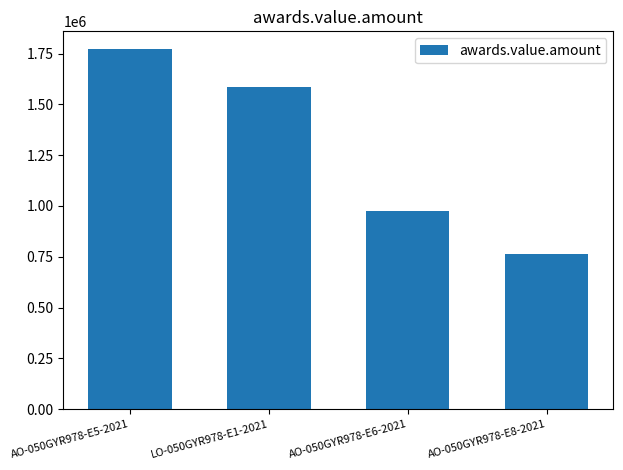

What is the greatest value displayed?

1770894